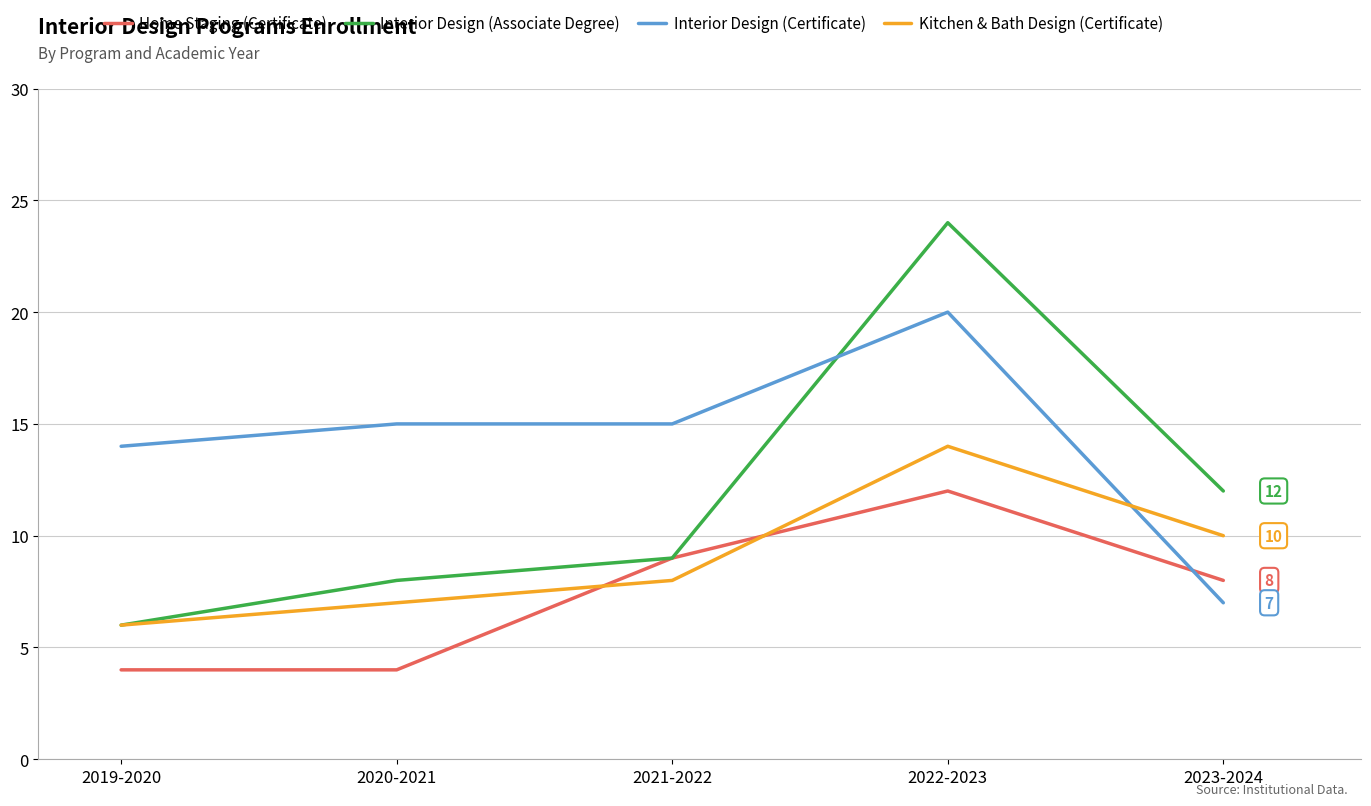

Between which two adjacent categories do Interior Design (Associate Degree) and Interior Design (Certificate) first intersect?

2021-2022 and 2022-2023